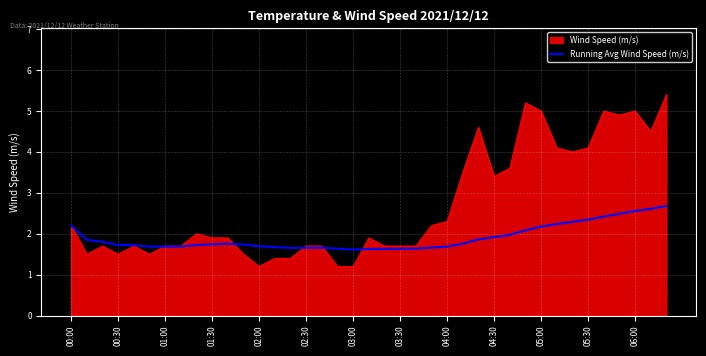

What is the minimum value for Wind Speed (m/s)?

1.2